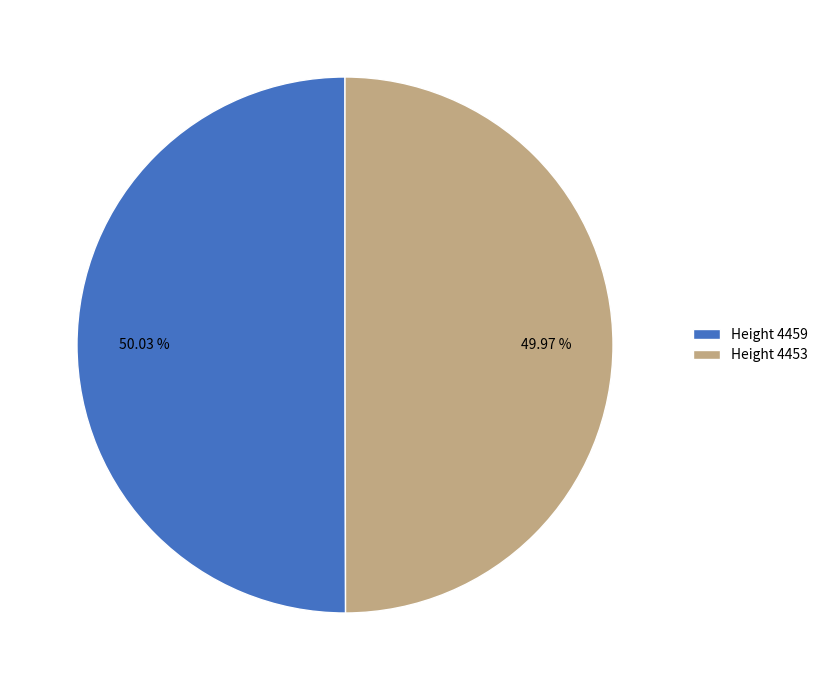

How many slices are in this pie chart?

2